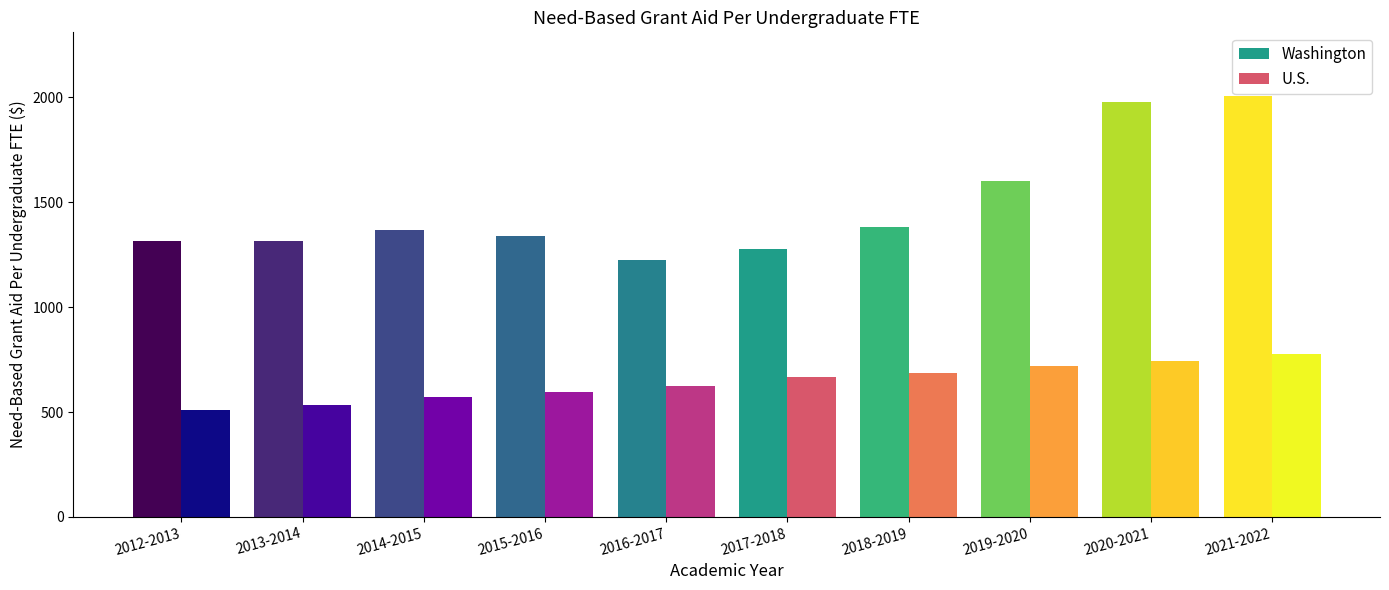

How many bars are there in total?

20